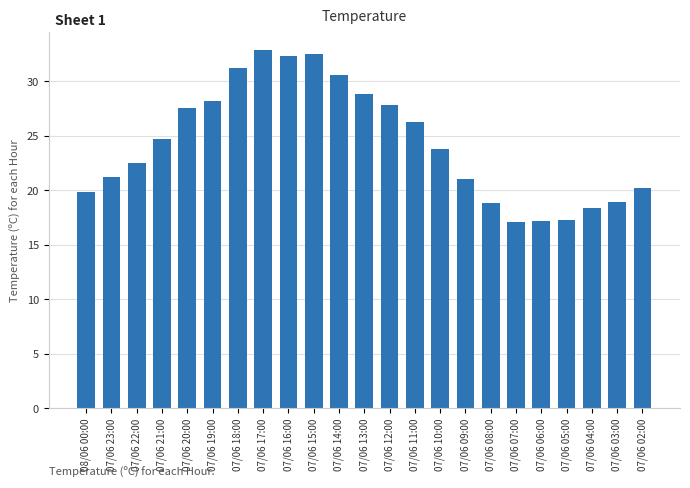

At which label does the data first exceed 23?

07/06 21:00